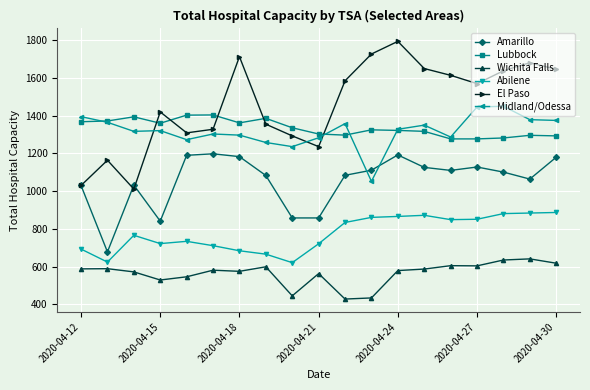

What is the value of the Midland/Odessa point at the 5th from the left?

1273